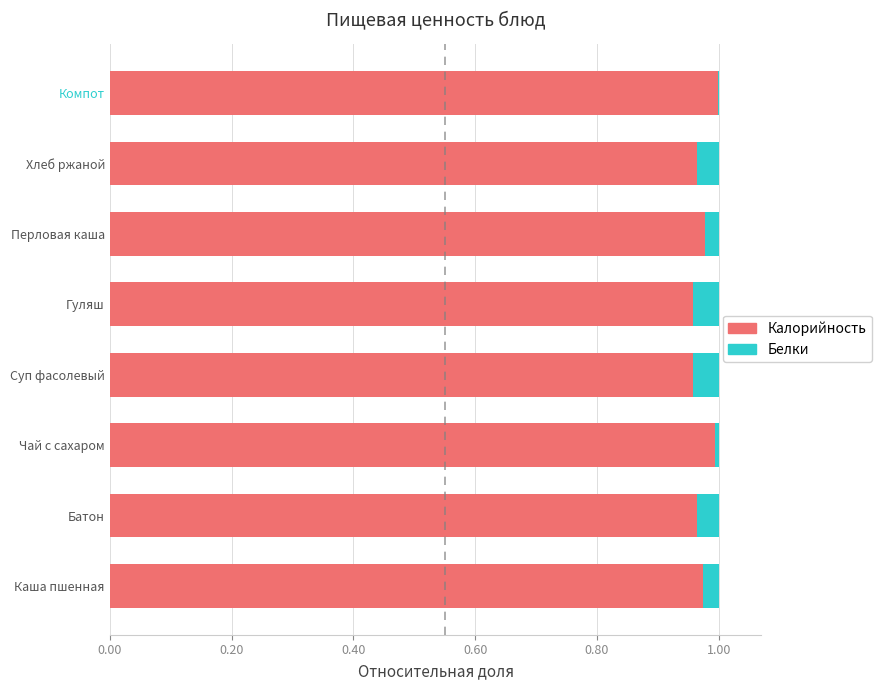

The Калорийность series shows 1.0 at Компот. True or false?

True